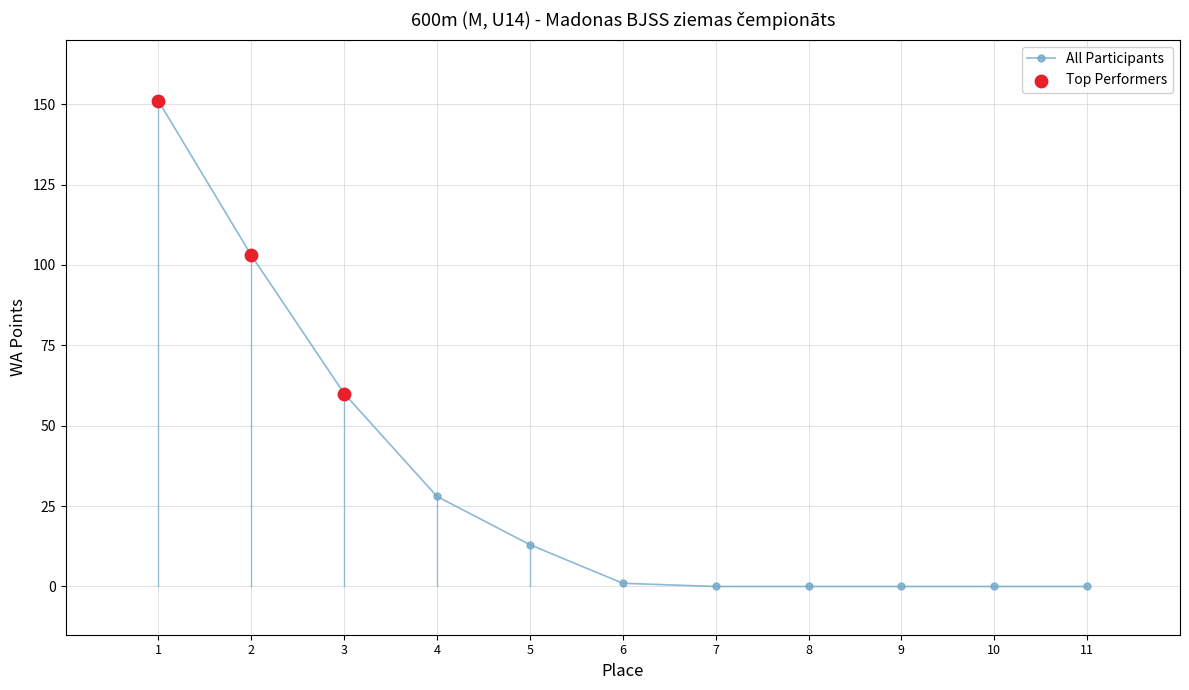

Between 5 and 4, which is larger?

4